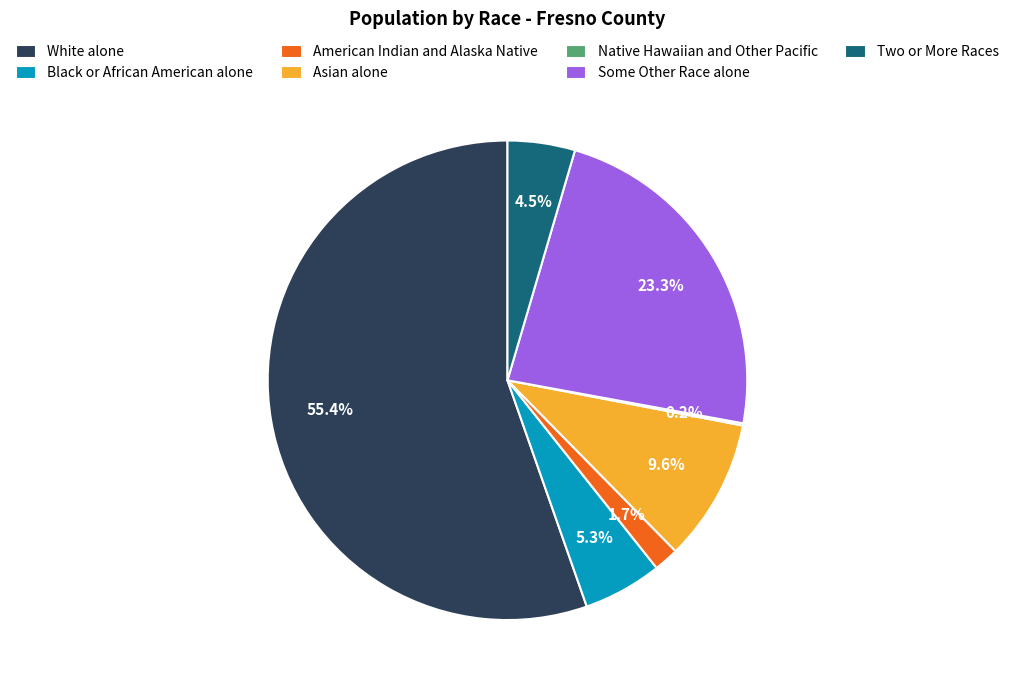

Combined, do Two or More Races and Asian alone account for over 50%?

No